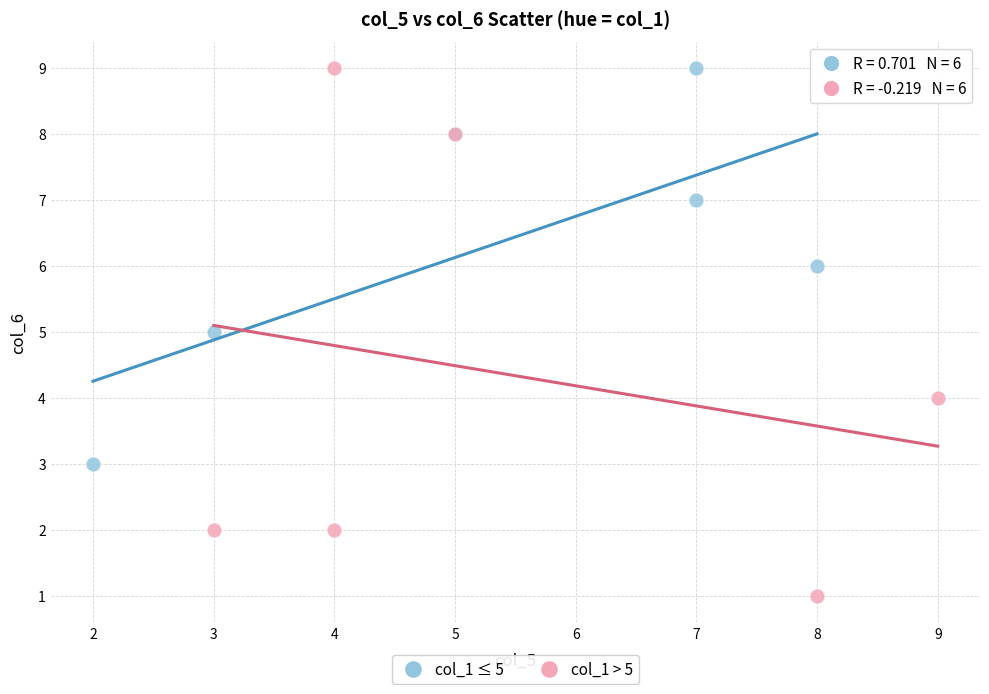

Which series reaches the minimum Y coordinate?

col_1 > 5